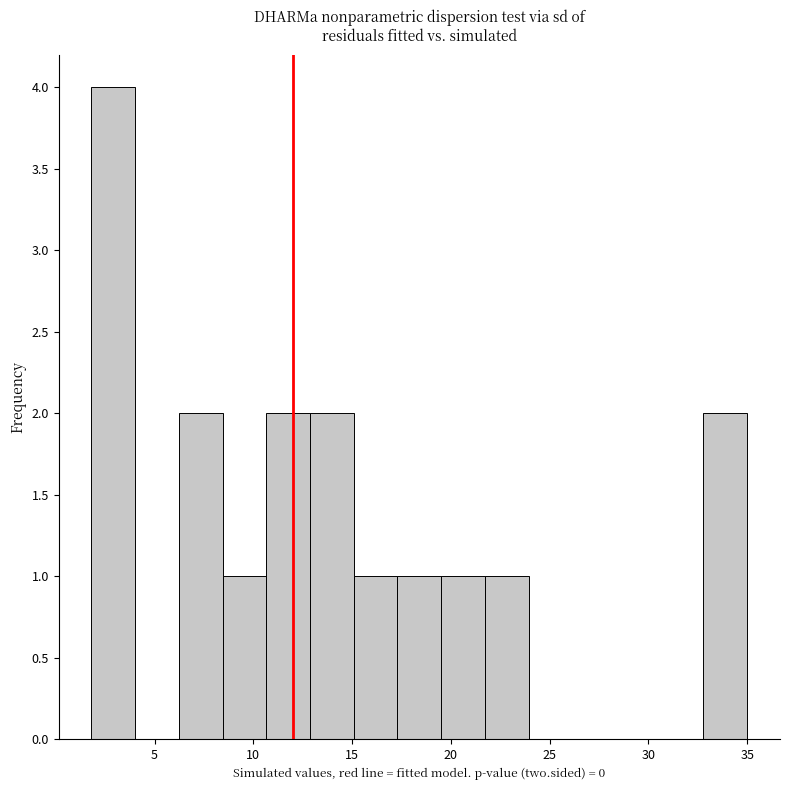

Reading left to right, list every bar in this chart as the range it spans on the x-axis followed by its height. Neither the bar edges nor the heights are printed on the chart, so give them approximately, as read against the axes.

2.0 to 4.0: 4
4.0 to 6.0: 0
6.0 to 8.5: 2
8.5 to 10.5: 1
10.5 to 13.0: 2
13.0 to 15.0: 2
15.0 to 17.5: 1
17.5 to 19.5: 1
19.5 to 21.5: 1
21.5 to 24.0: 1
24.0 to 26.0: 0
26.0 to 28.5: 0
28.5 to 30.5: 0
30.5 to 33.0: 0
33.0 to 35.0: 2